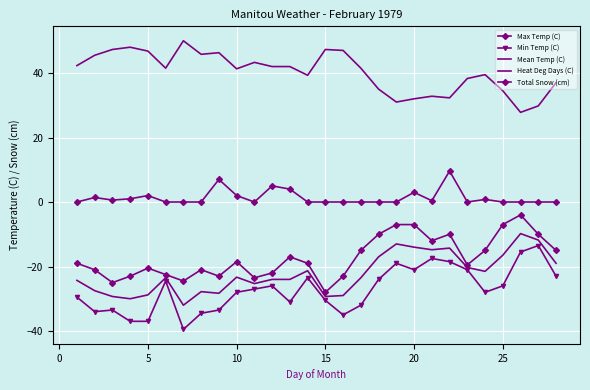

True or false: Min Temp (C) and Heat Deg Days (C) intersect in this chart.

False